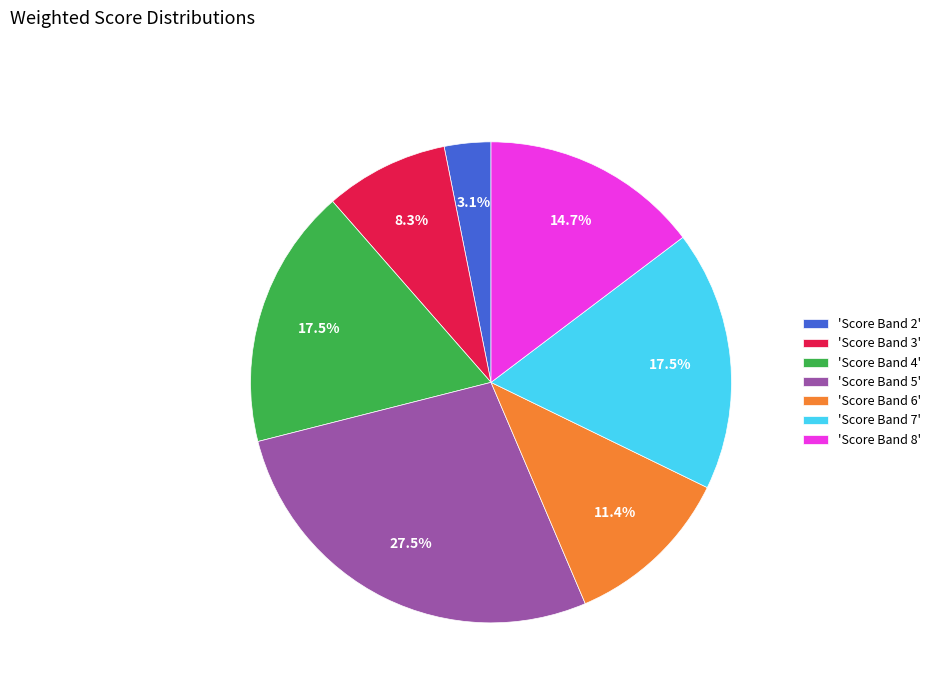

Combined, do 'Score Band 6' and 'Score Band 3' account for over 50%?

No